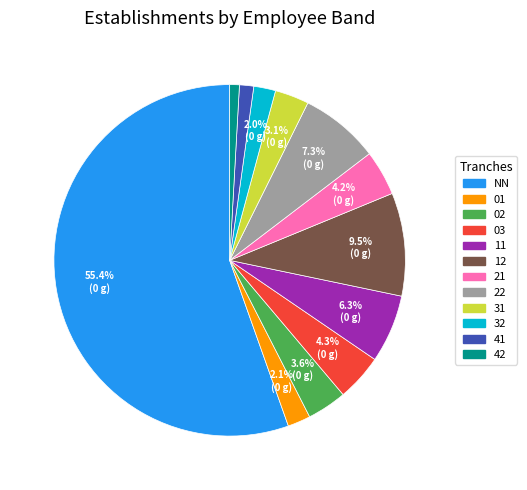

To the nearest percent, what is the combined percentage of 03 and 31?

7%